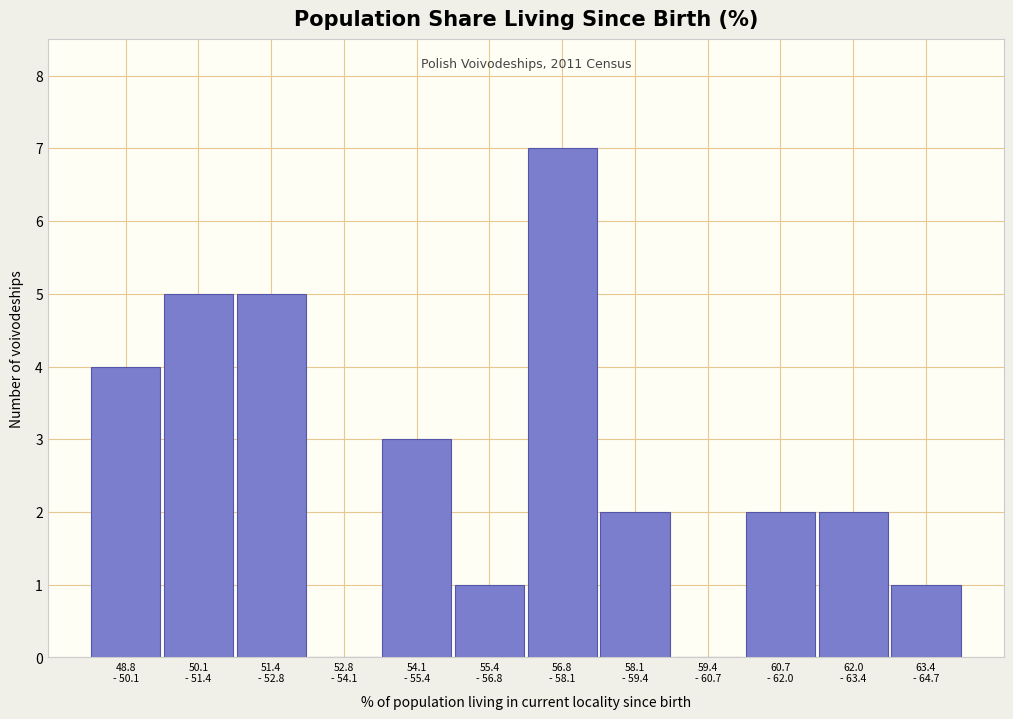

What is the greatest value displayed?

7